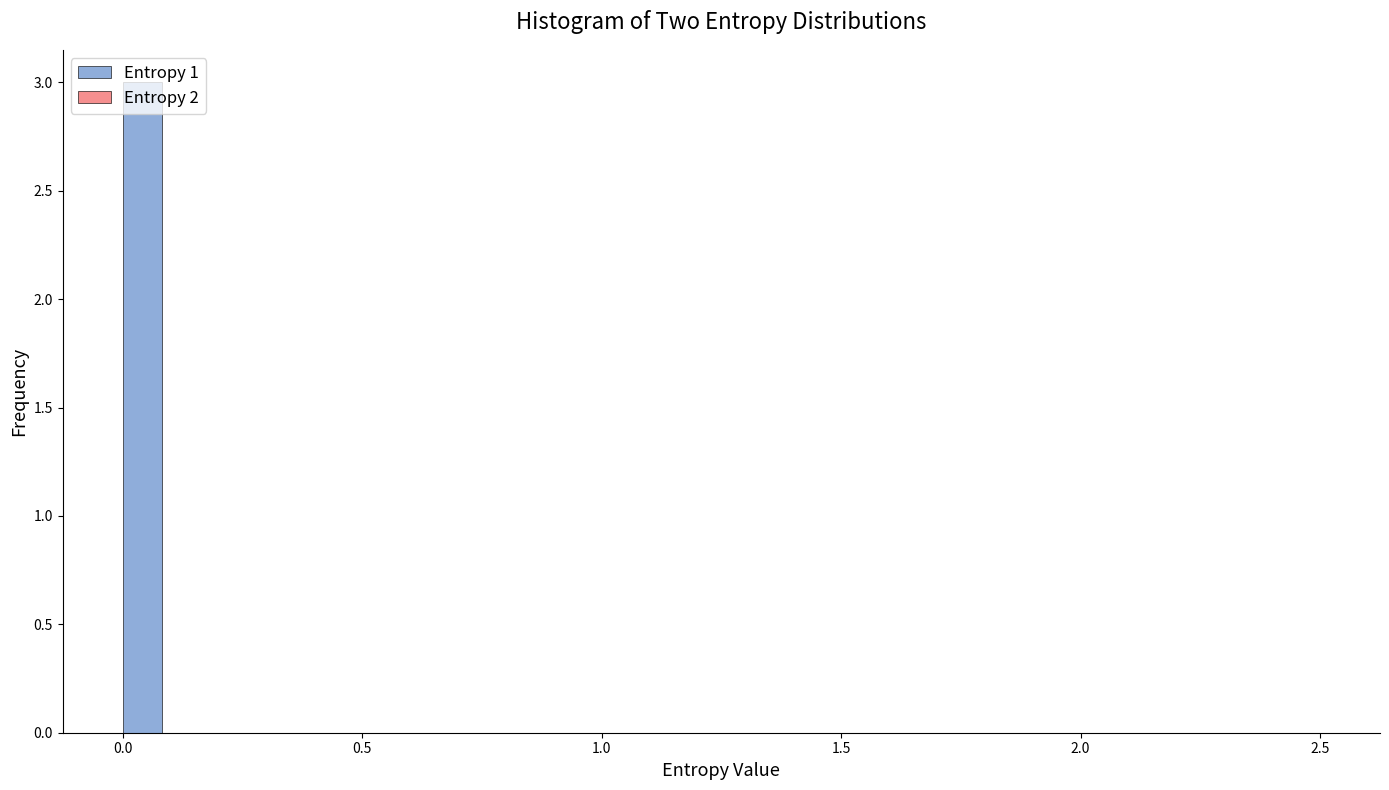

Read against the x-axis, roughly where is the centre of the tallest bar?

0.05